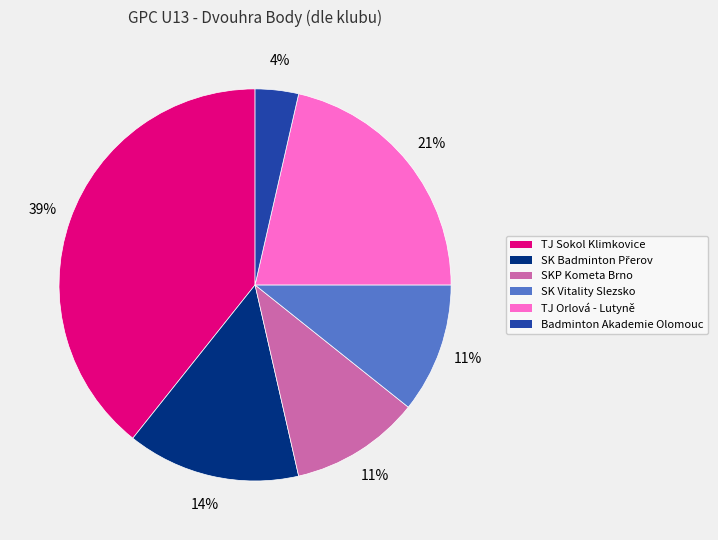

What is the smallest slice in the pie chart?

Badminton Akademie Olomouc